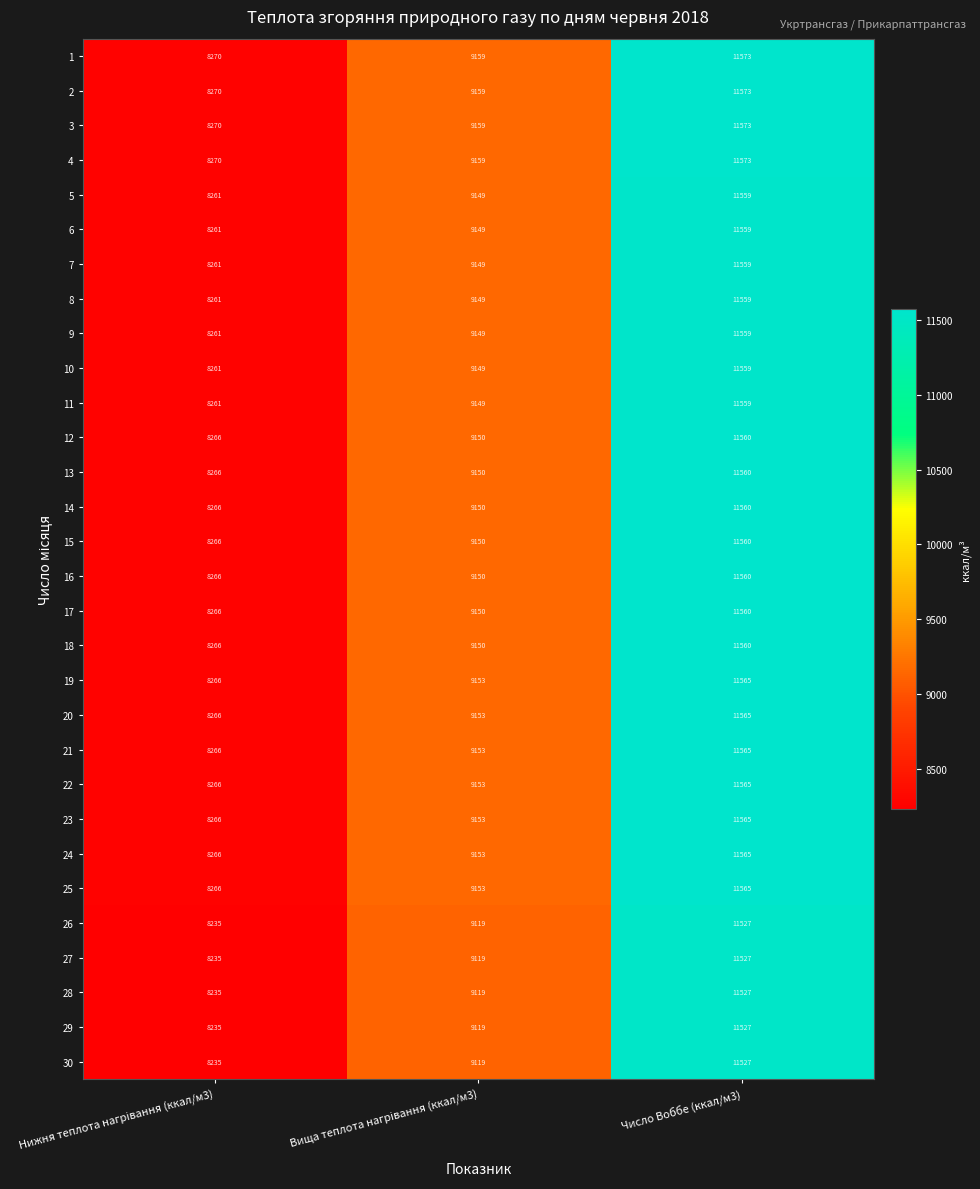

What is the minimum value shown in the chart?

8235